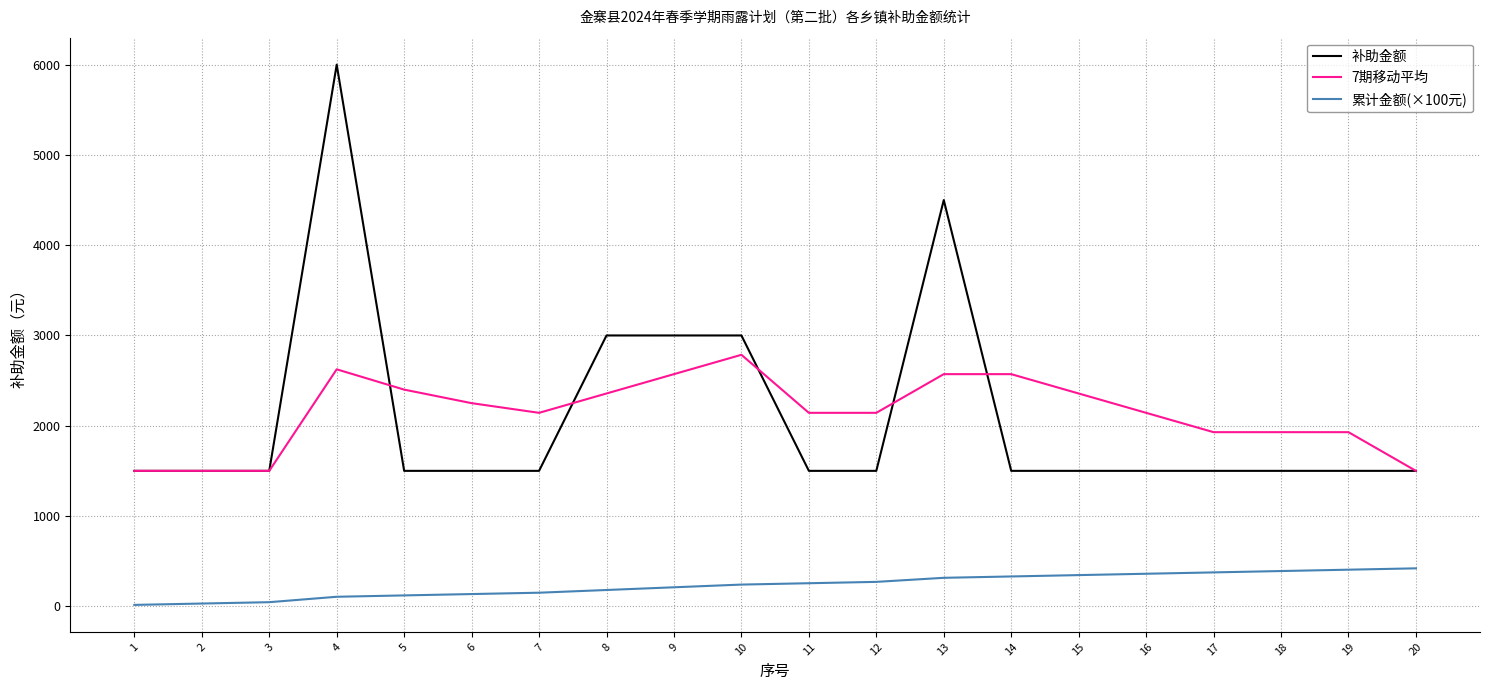

Count the number of categories in the chart.

20